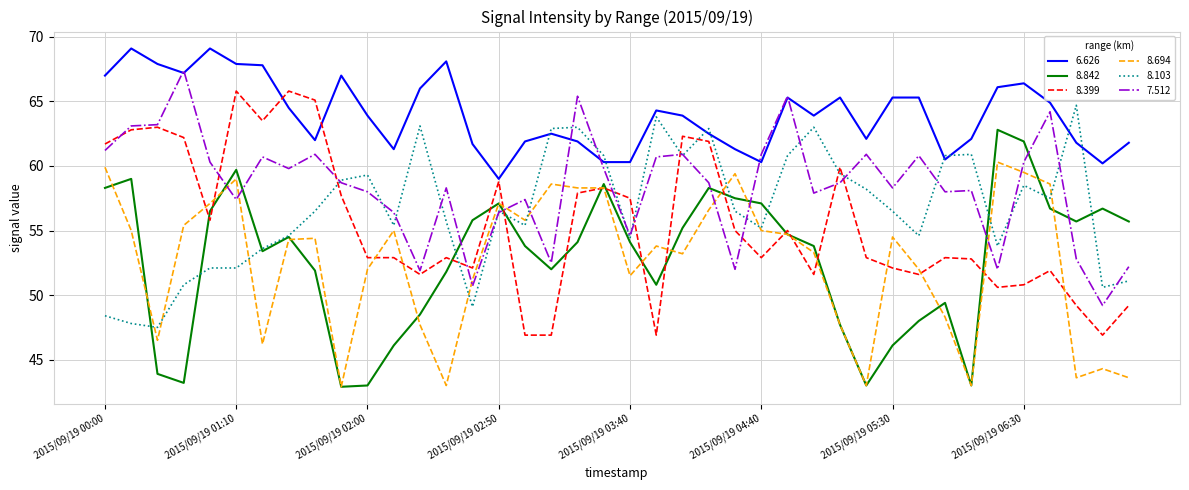

What is the maximum value for 7.512?

67.4